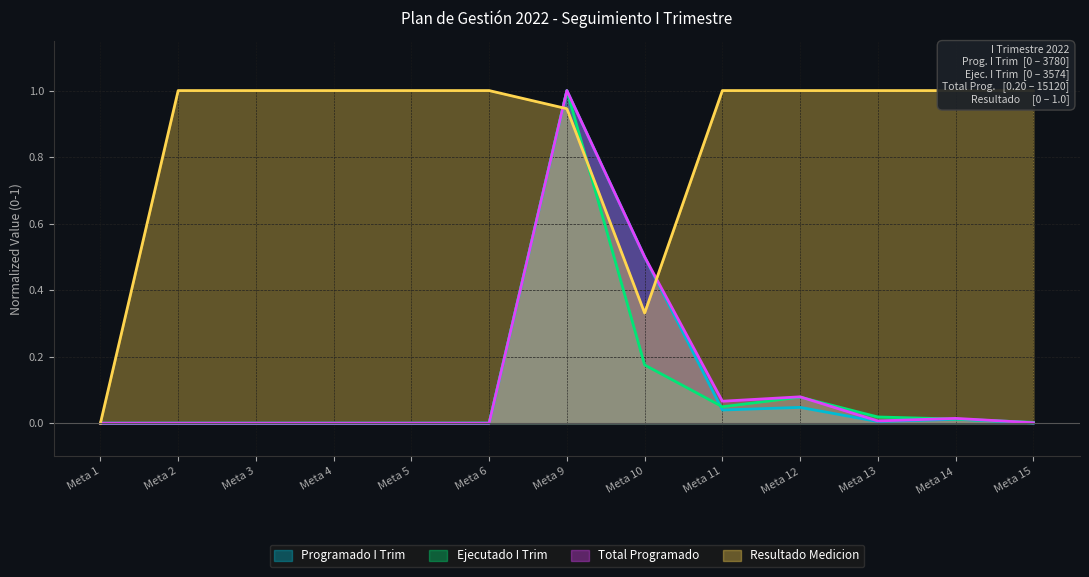

What are all the series names shown in the legend?

Programado I Trim, Ejecutado I Trim, Total Programado, Resultado Medicion